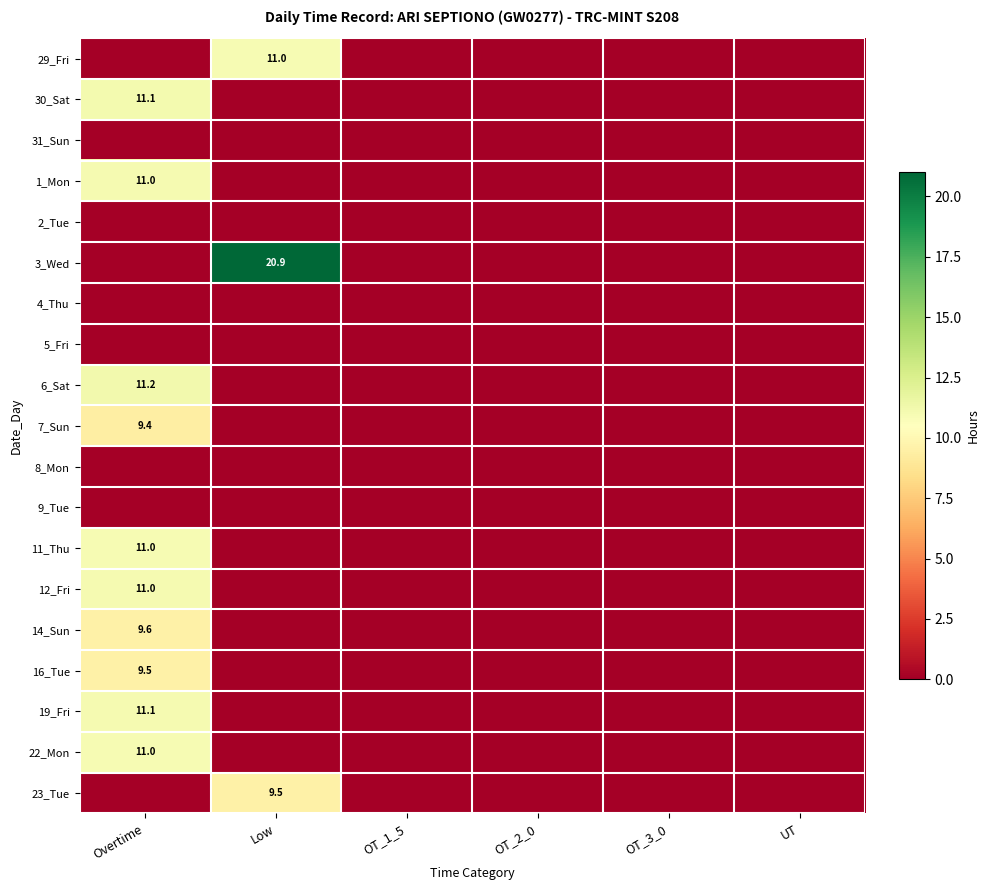

How many data points does each series have?

6